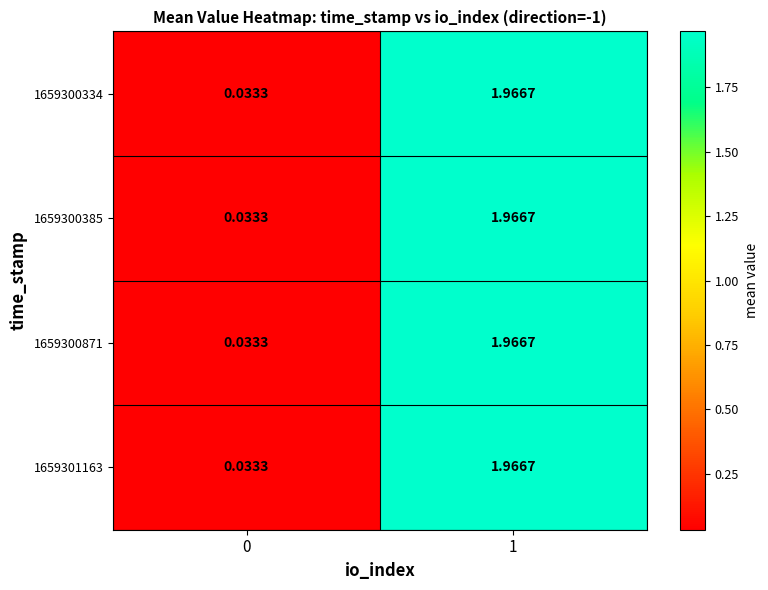

Is the value of 1659300871 at 0 greater than the value of 1659301163 at 1?

No